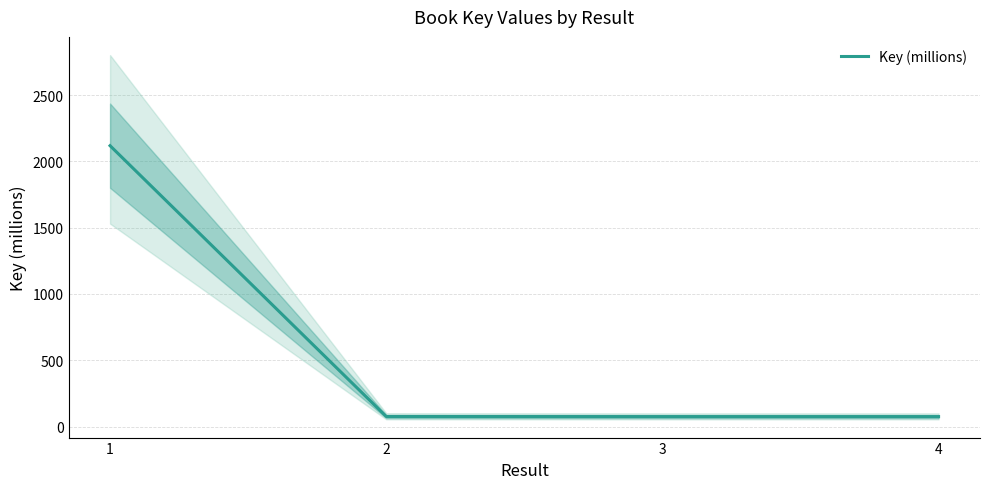

Reading left to right, list all the values displayed in this chart.

2118.2	76.0	75.3	75.3